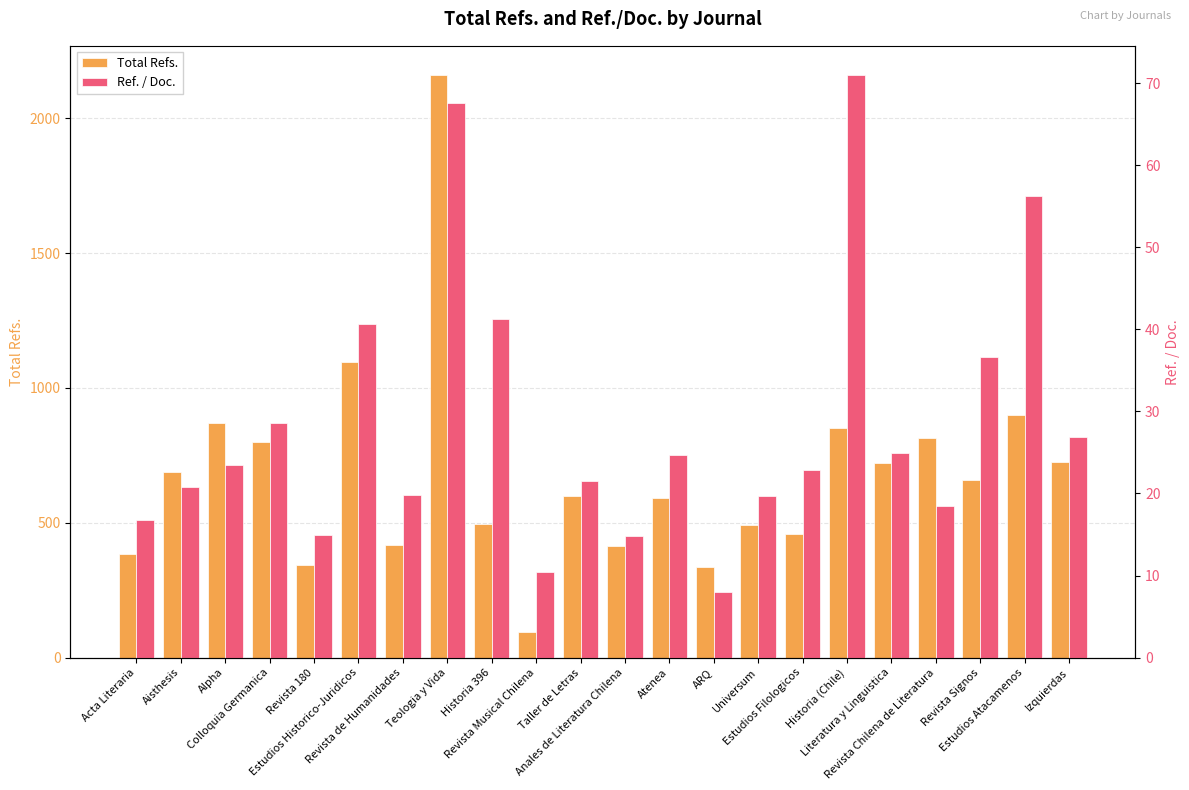

Count the number of categories in the chart.

22